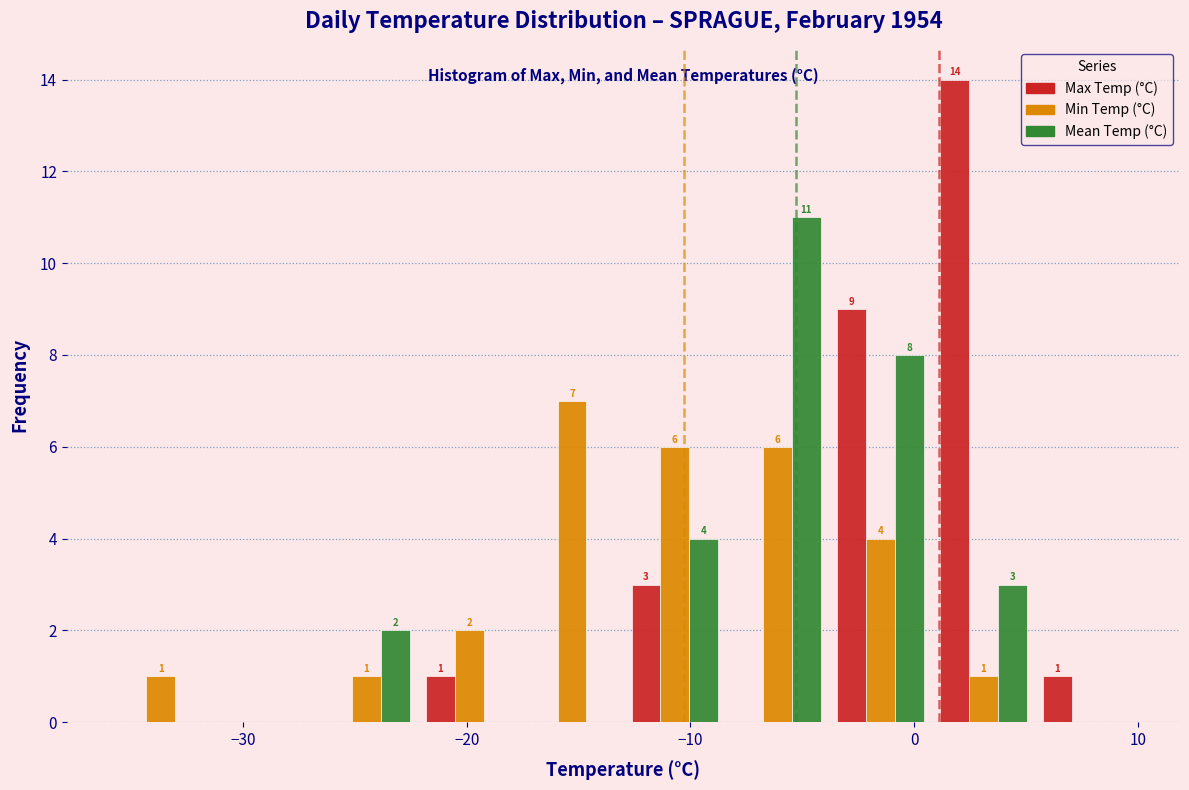

In the Mean Temp (°C) series, which range on the x-axis has the tallest bar?

-8.4 to -3.8